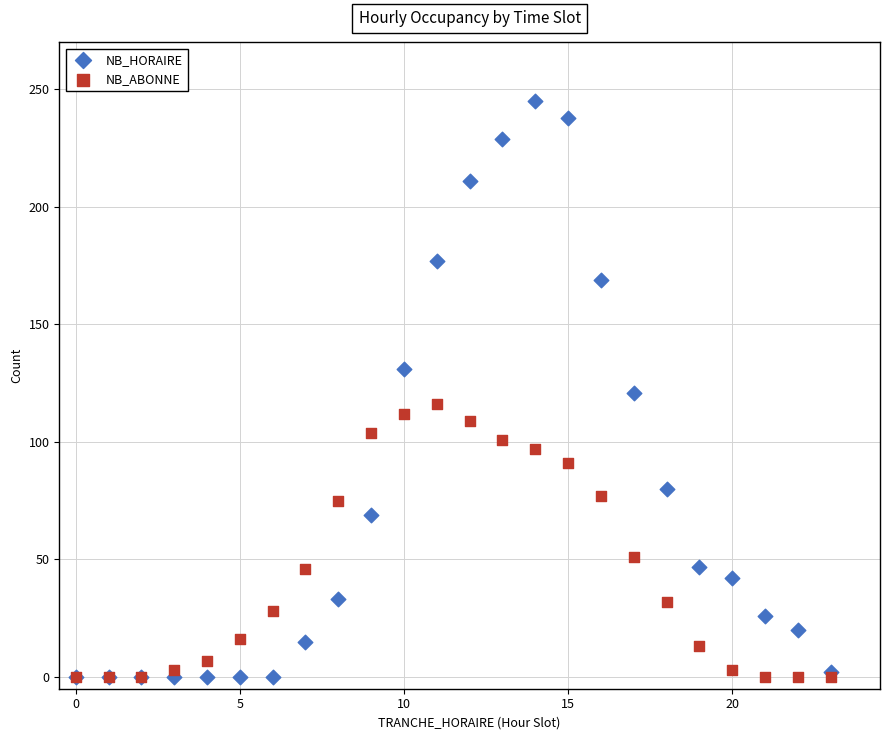

What are all the series names shown in the legend?

NB_HORAIRE, NB_ABONNE